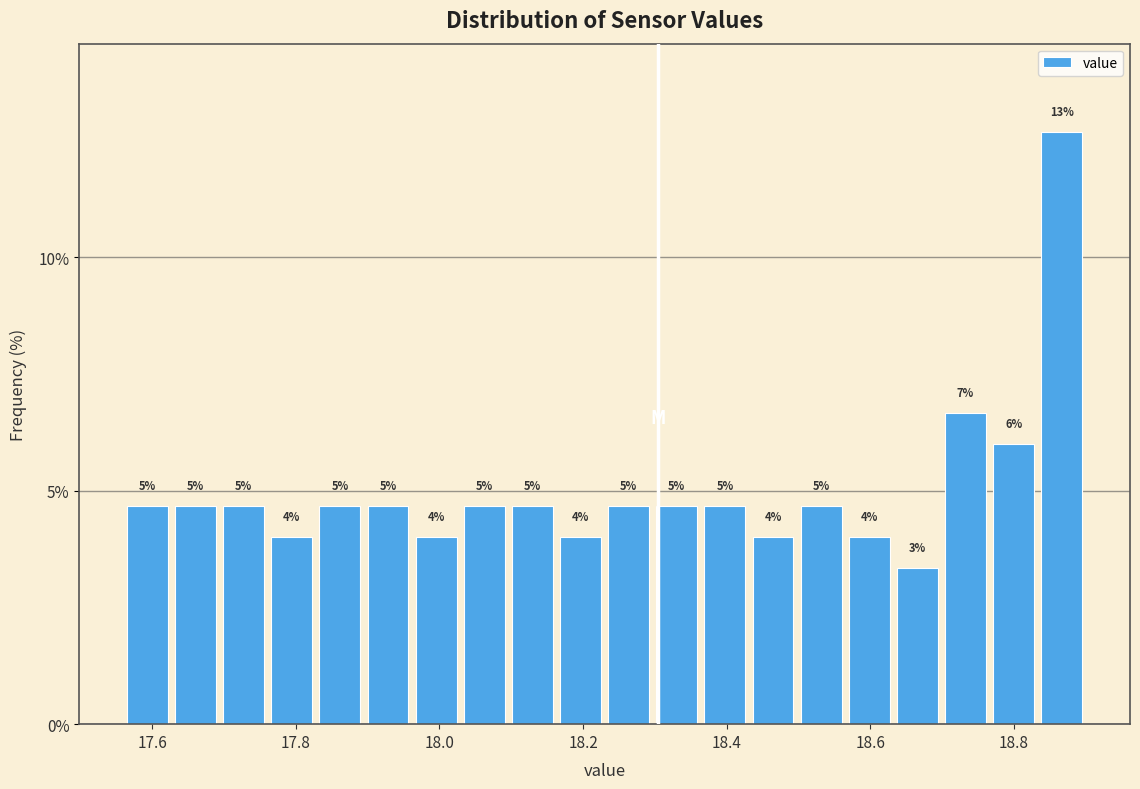

Read against the x-axis, roughly where is the centre of the tallest bar?

18.86